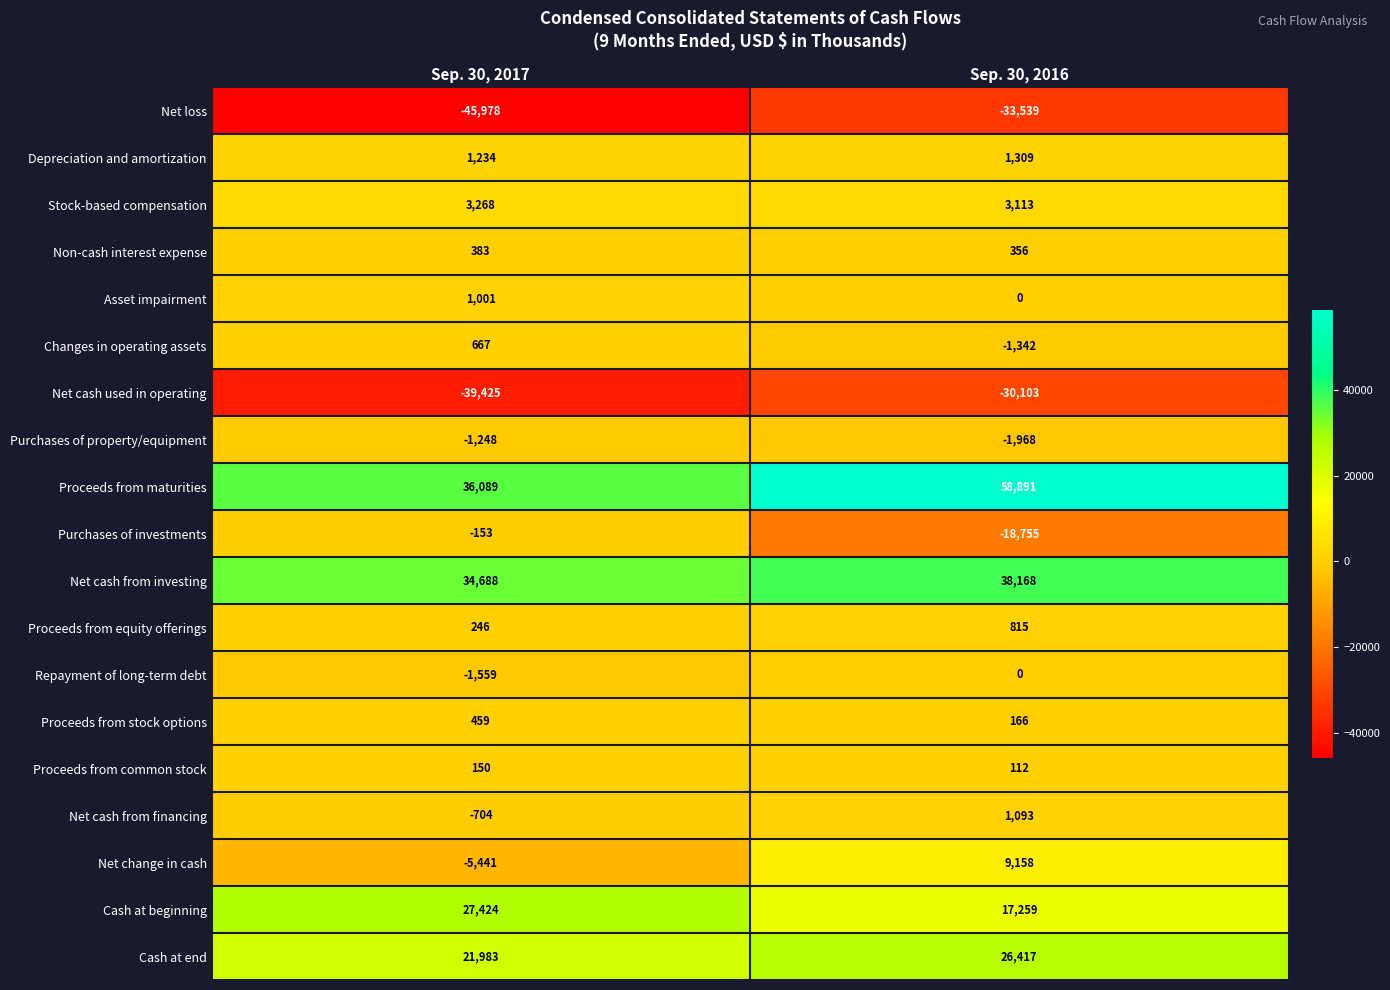

True or false: Purchases of property/equipment has a value of -1747 at Sep. 30, 2017.

False